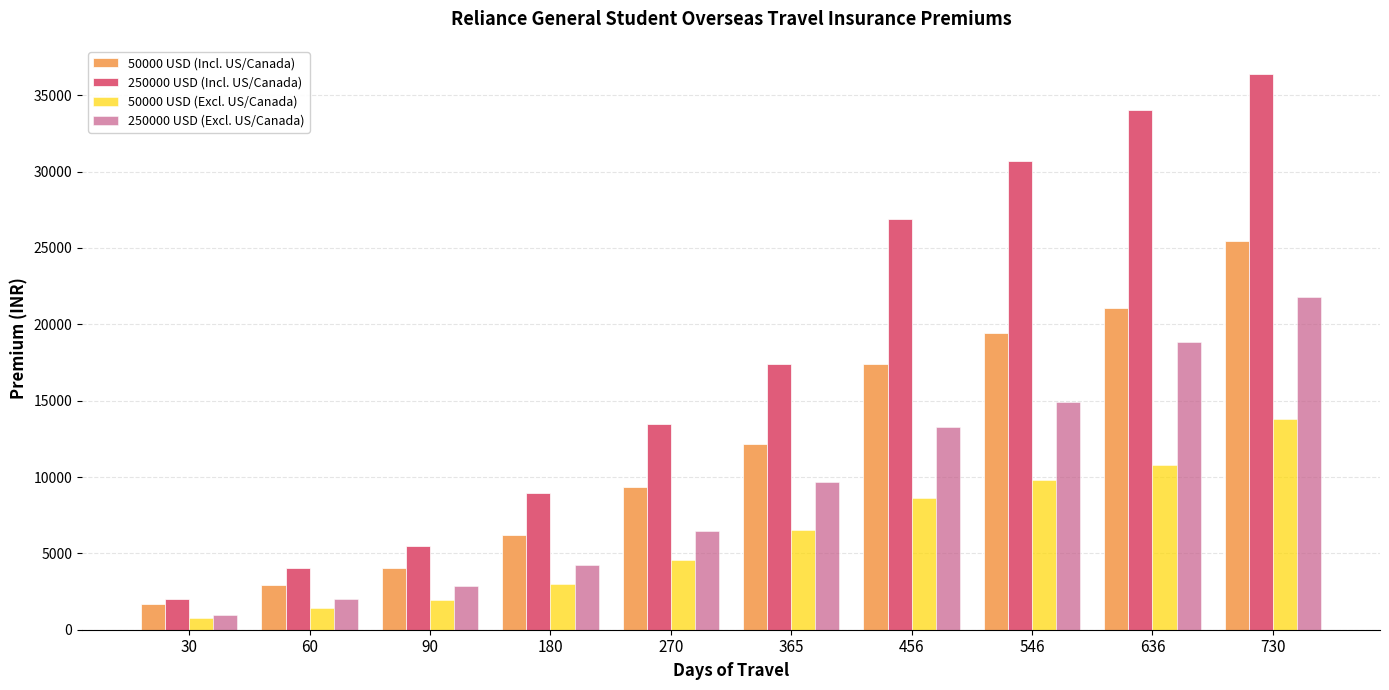

The value of 50000 USD (Incl. US/Canada) at 270 is 16298.0. True or false?

False